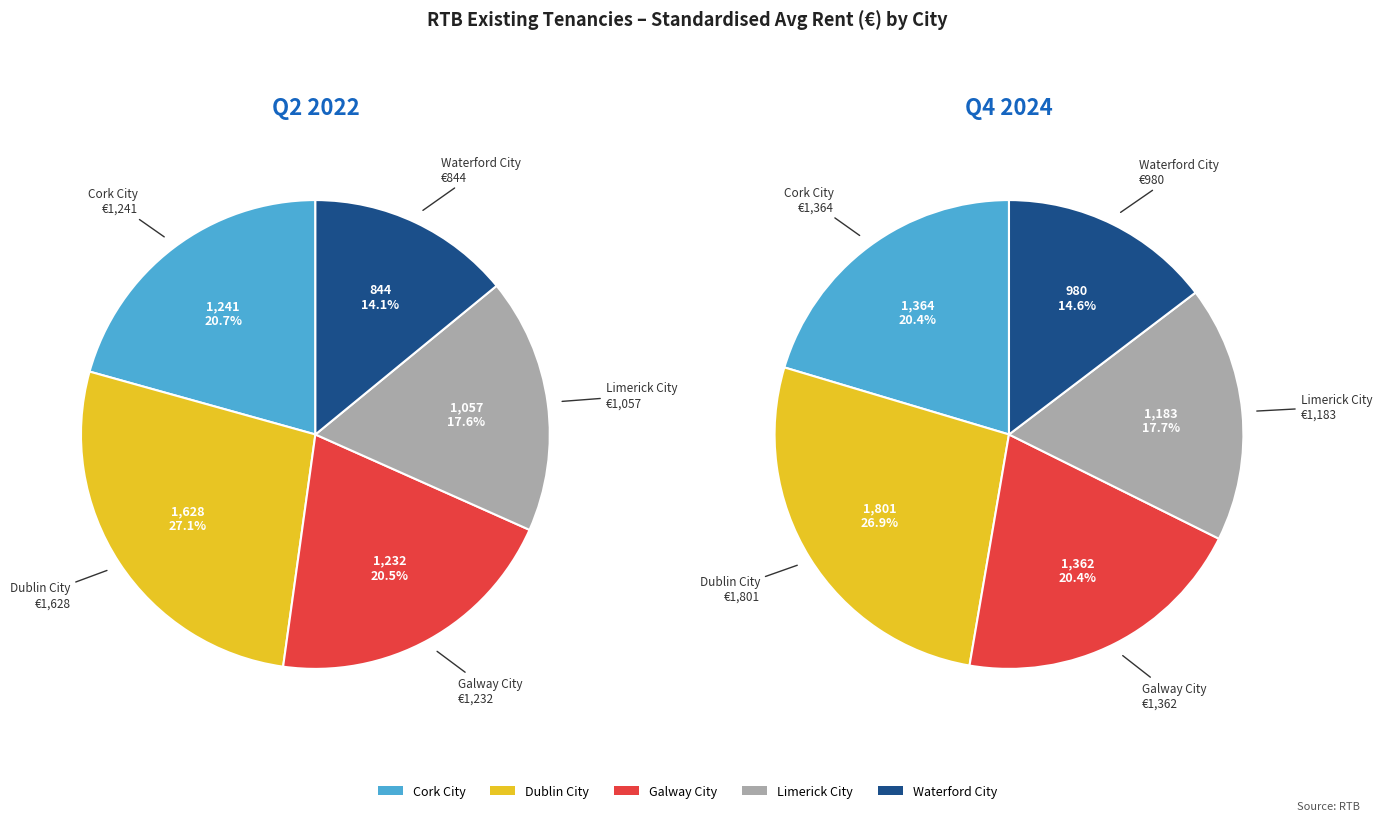

Between q2_2022 and q4_2024, which is larger?

q4_2024